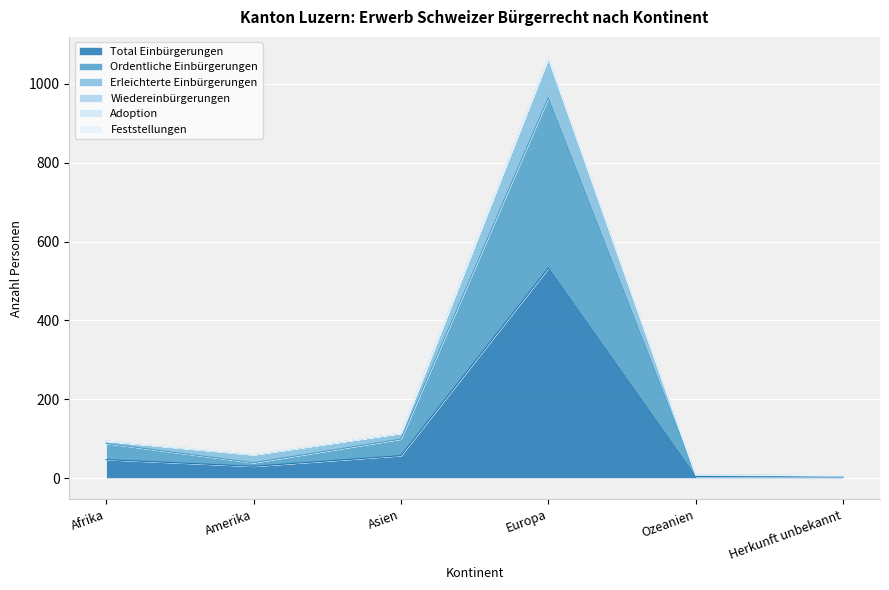

At how many categories does at least one series exceed 661?

1